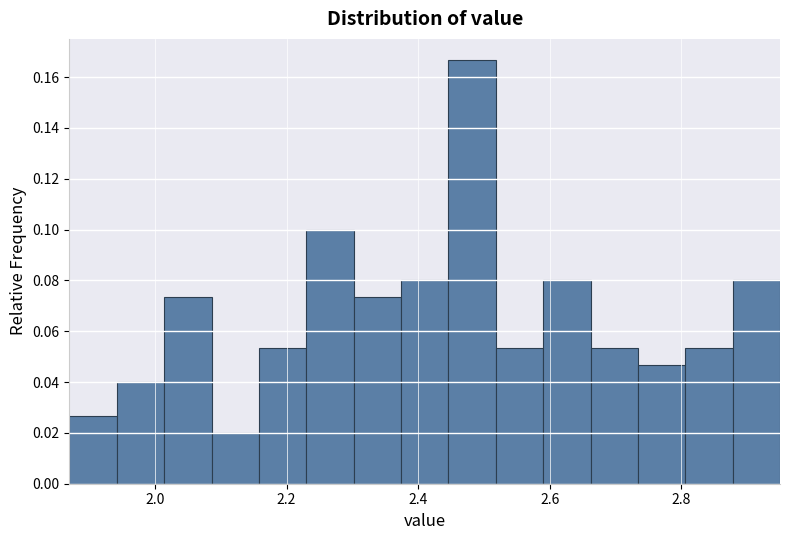

Read against the x-axis, roughly where is the centre of the tallest bar?

2.48